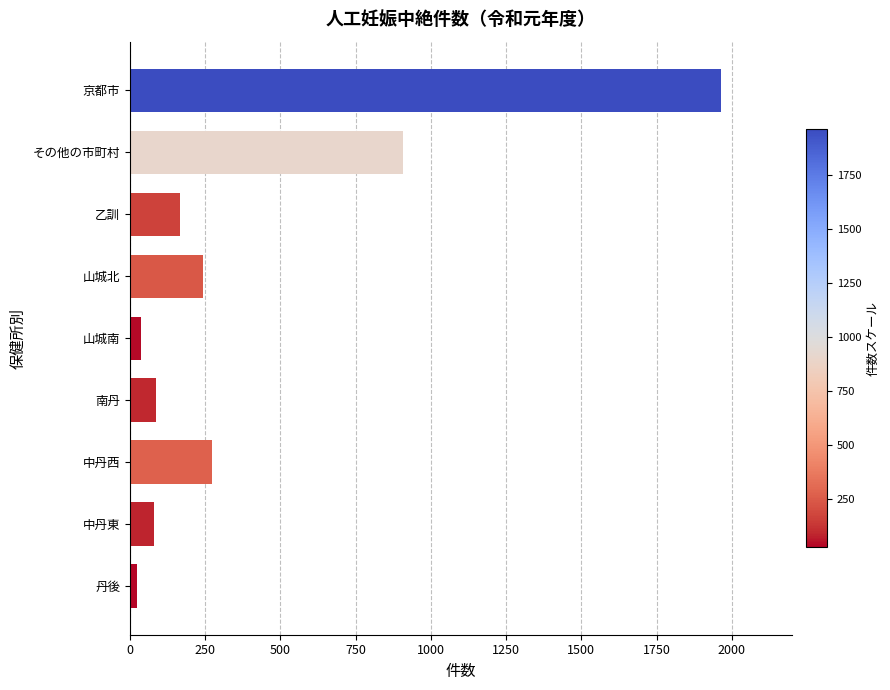

True or false: the data shows 1965 at 京都市.

True